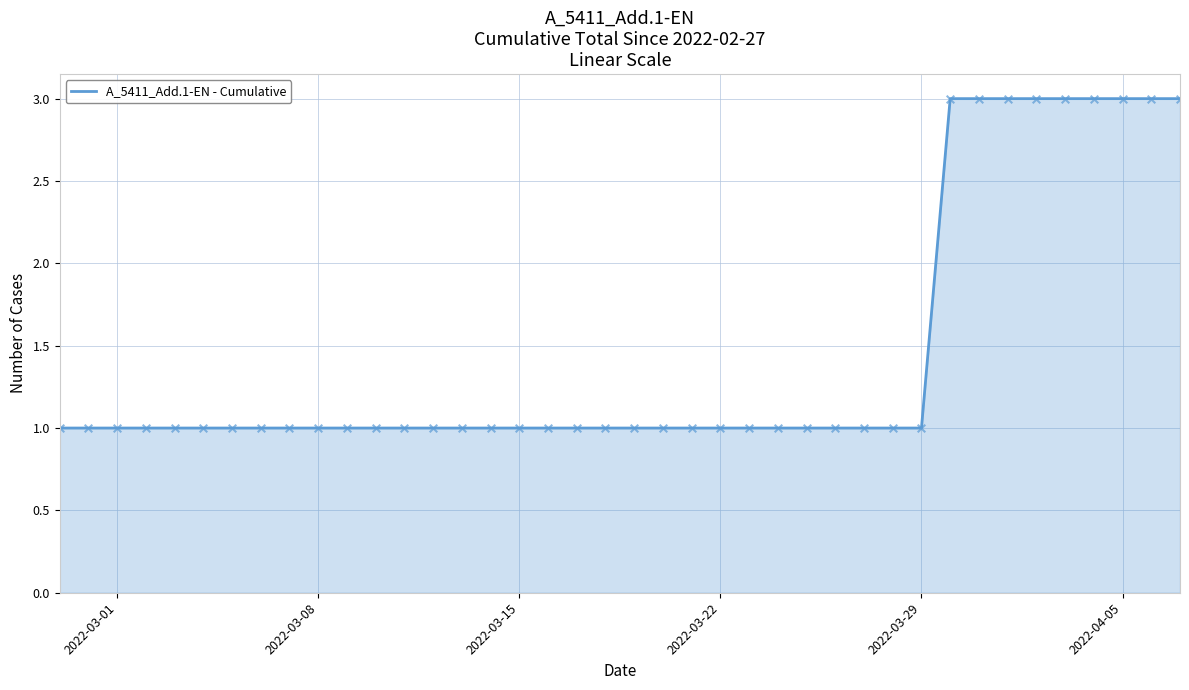

What is the maximum value shown in the chart?

3